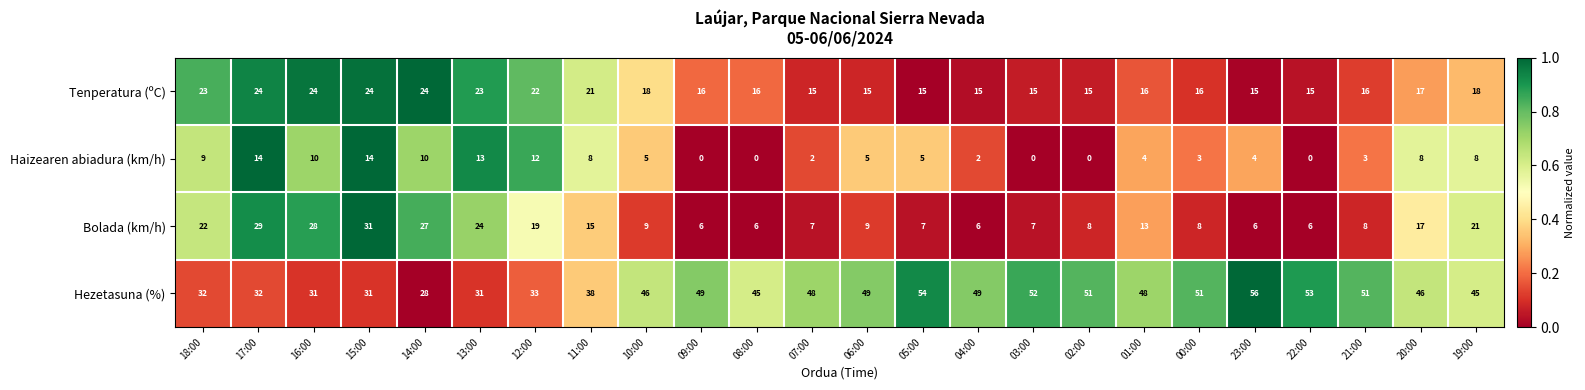

True or false: Haizearen abiadura (km/h) has a value of 14 at 11:00.

False